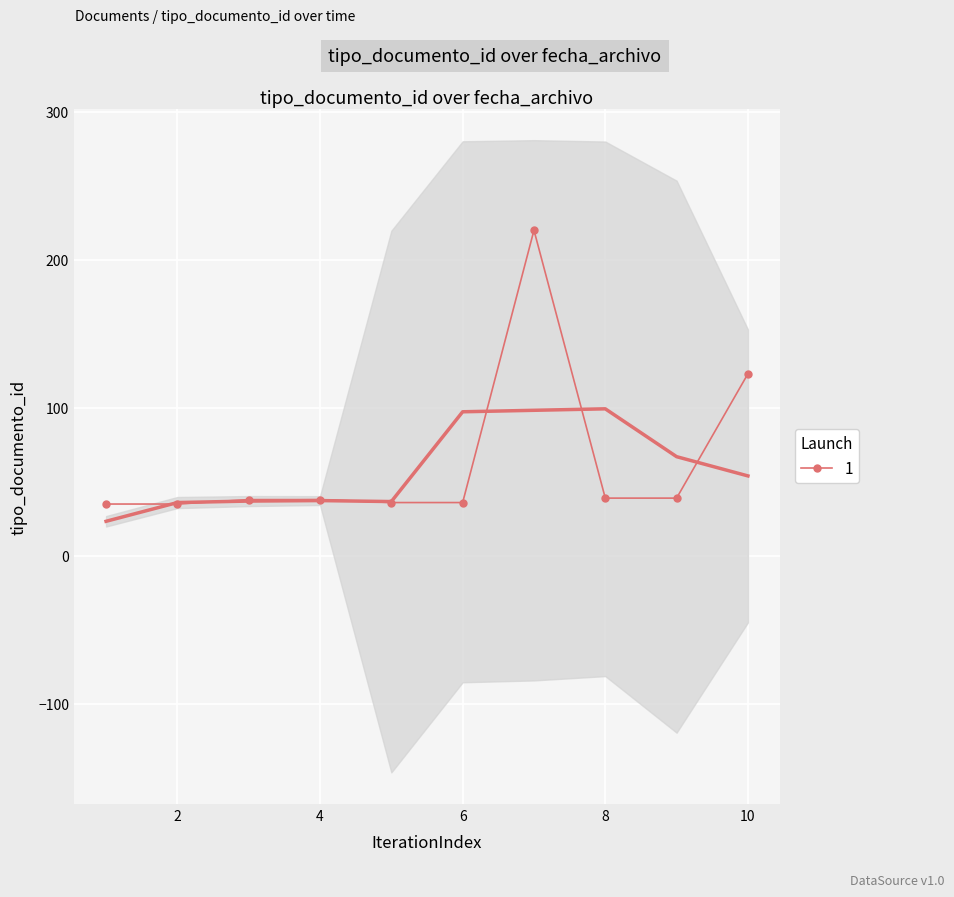

What is the minimum value shown in the chart?

35